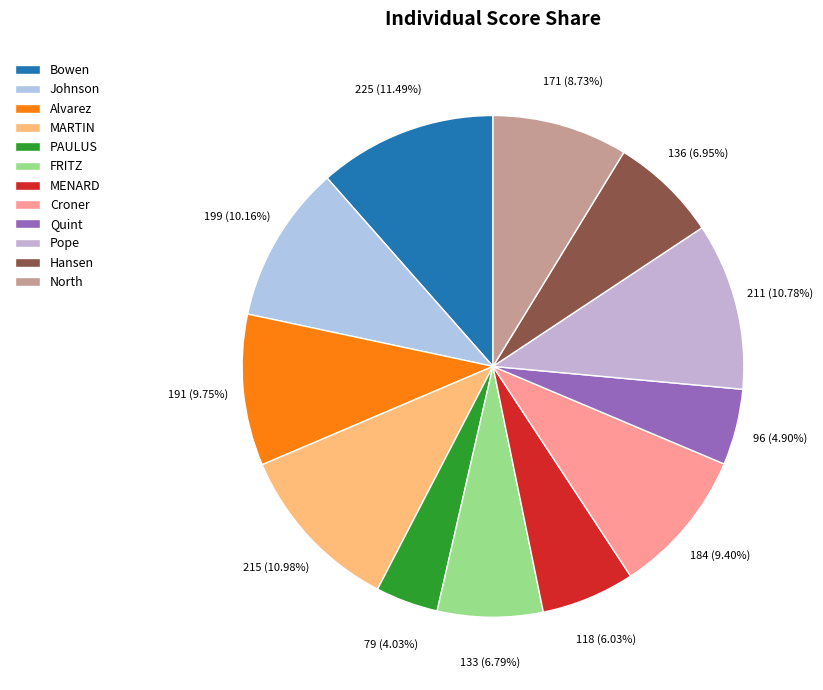

What is the smallest slice in the pie chart?

PAULUS